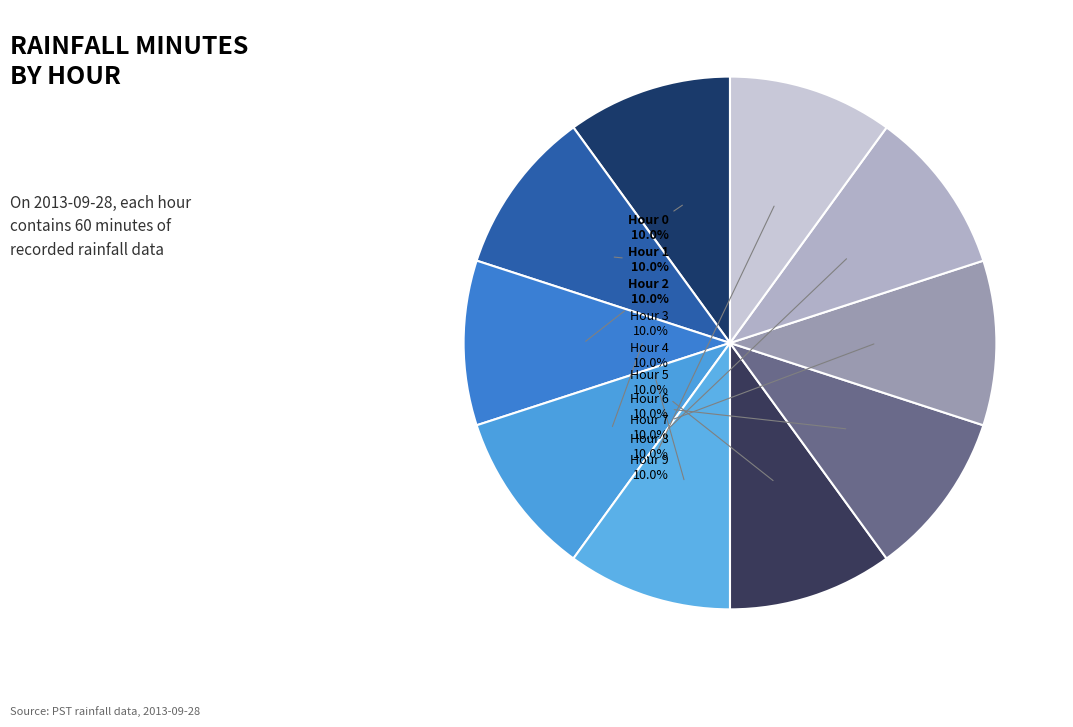

Count the number of slices in the pie.

10